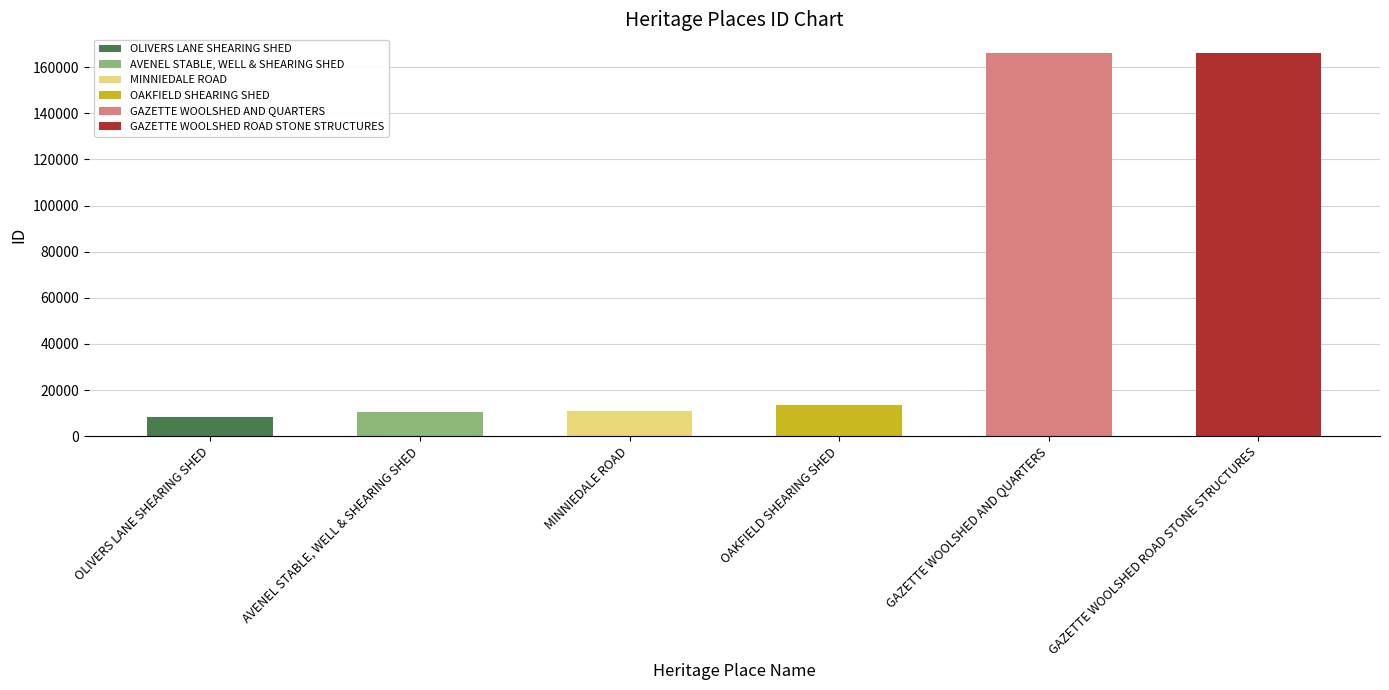

True or false: the data shows 10843 at MINNIEDALE ROAD.

True